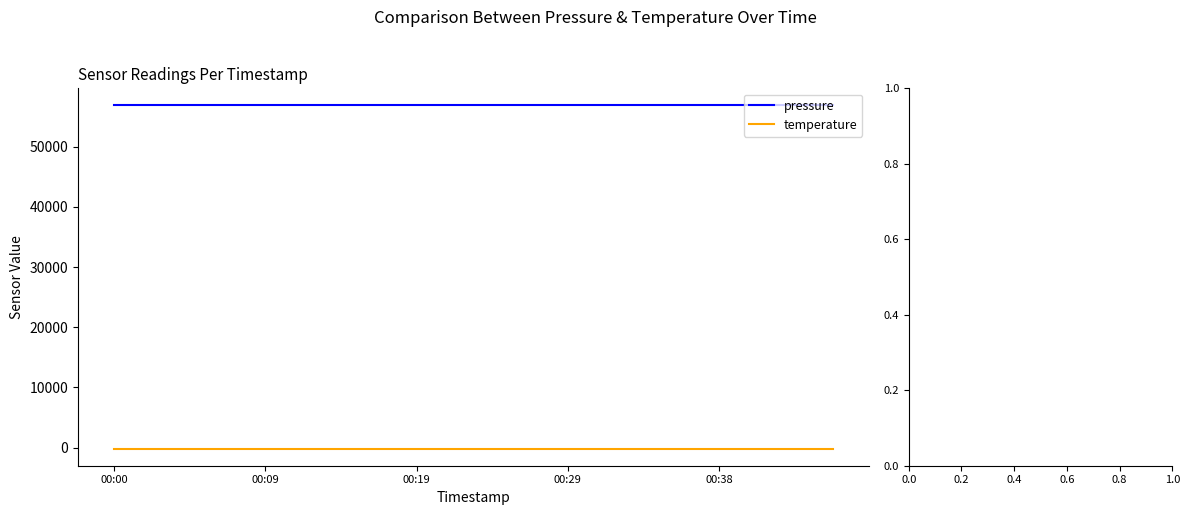

True or false: temperature and pressure cross at least once.

False